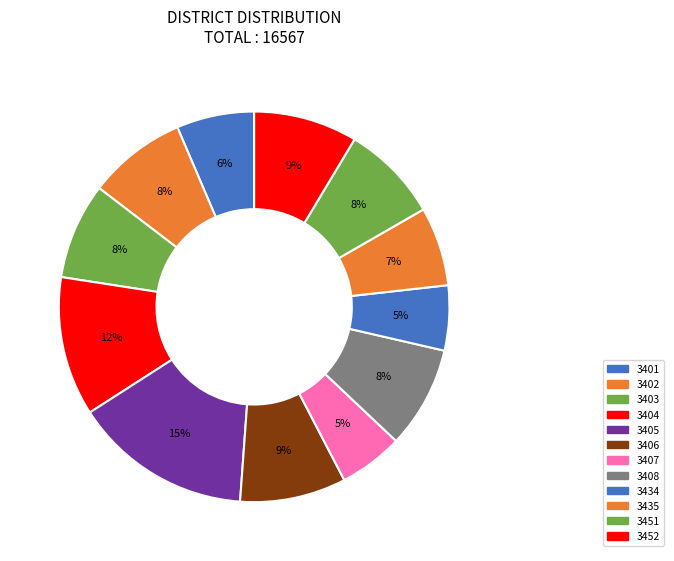

To the nearest percent, what percentage of the pie is 3451?

8%